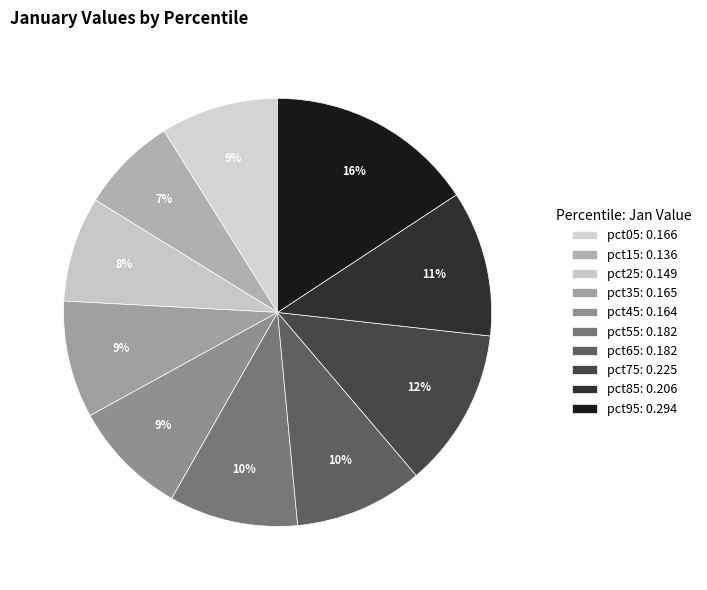

The pct85 slice represents 25% of the pie. True or false?

False